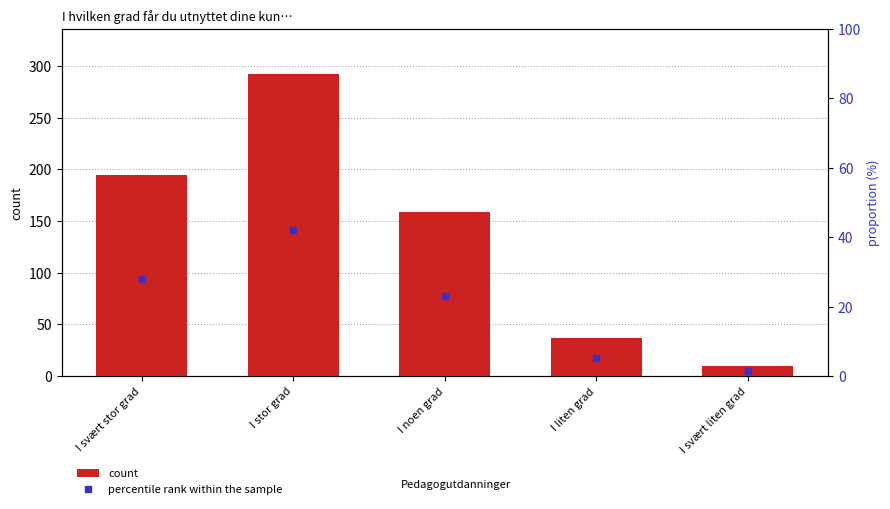

What is the sum of the count values at I liten grad and I noen grad?

196.0